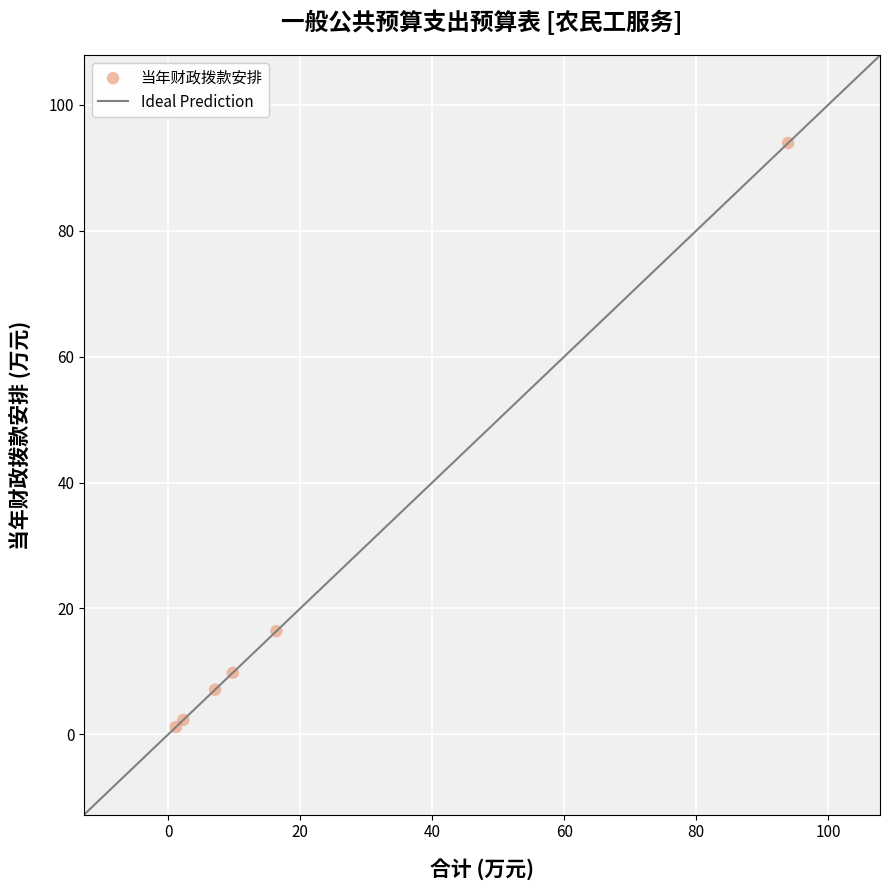

What Y value in the scatter plot is closest to 47?

16.4